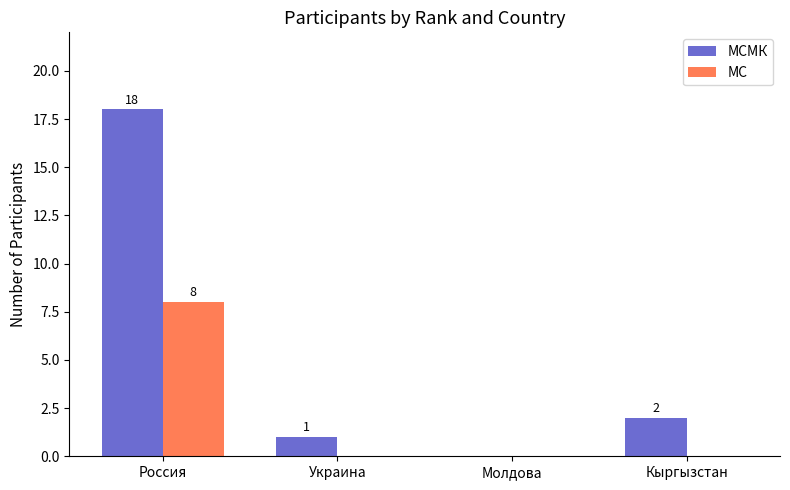

At which category is the sum across all series the highest?

Россия